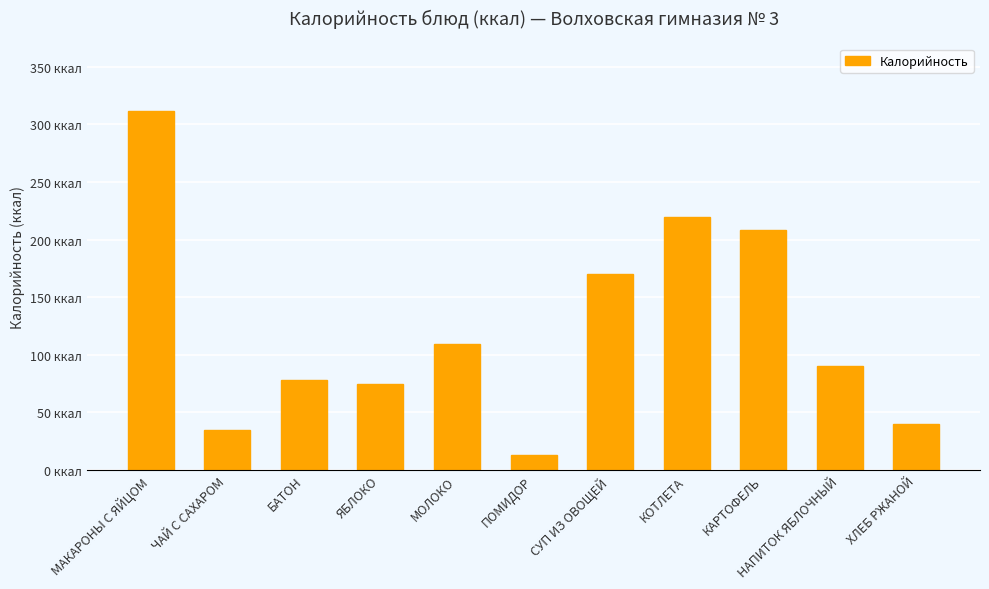

Rank the categories by value from lowest to highest.

ПОМИДОР, ЧАЙ С САХАРОМ, ХЛЕБ РЖАНОЙ, ЯБЛОКО, БАТОН, НАПИТОК ЯБЛОЧНЫЙ, МОЛОКО, СУП ИЗ ОВОЩЕЙ, КАРТОФЕЛЬ, КОТЛЕТА, МАКАРОНЫ С ЯЙЦОМ